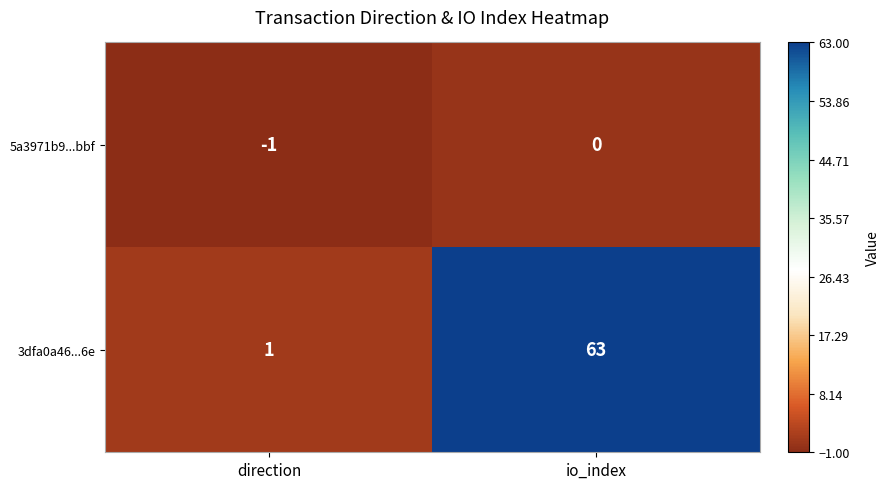

Reading right to left, list all the values displayed in this chart.

5a3971b9...bbf: 0	-1
3dfa0a46...6e: 63	1